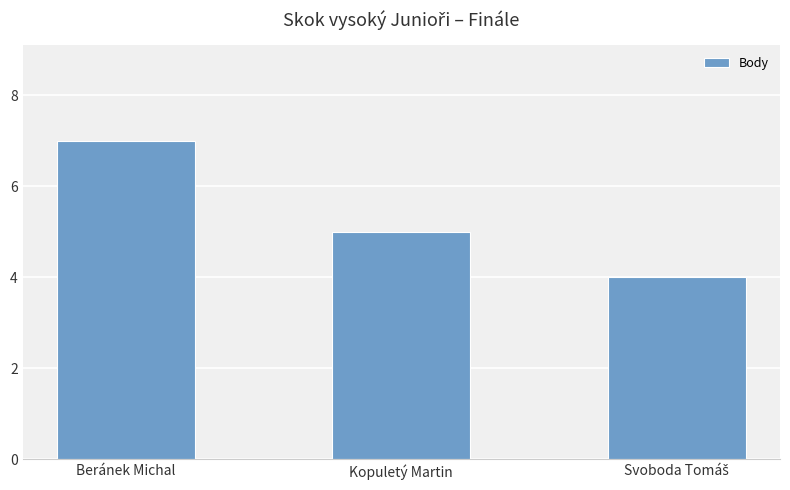

How many data points are less than 5?

1